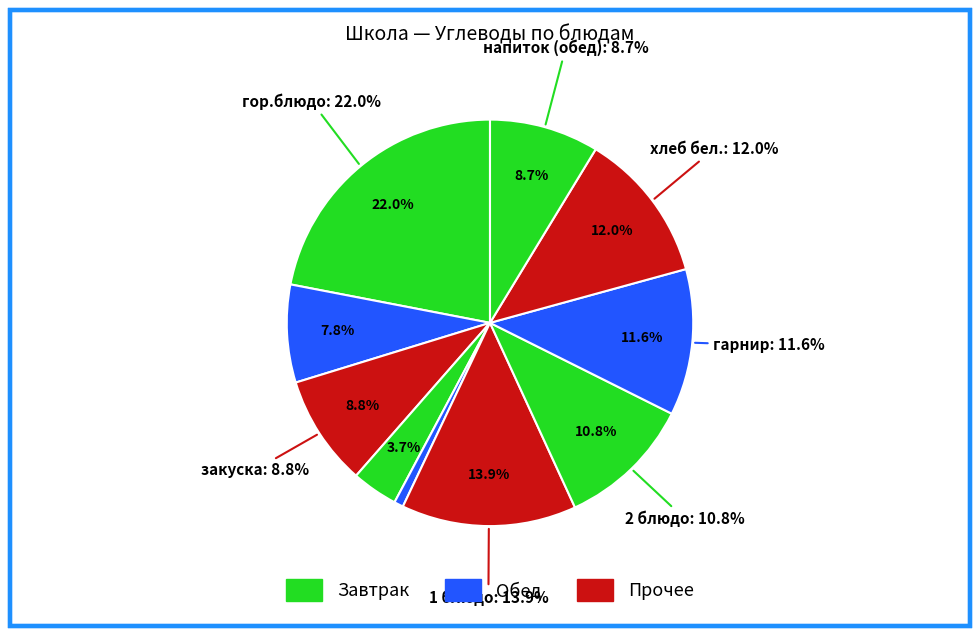

Which slice is the smallest?

закуска (обед)